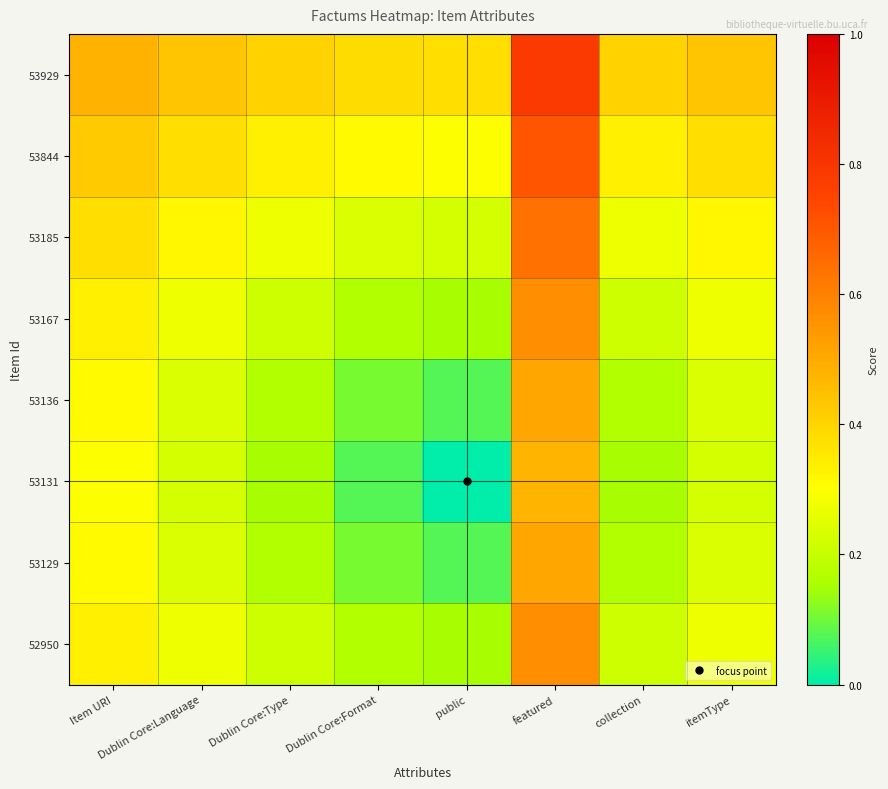

Which series has the largest range (max minus min)?

53131